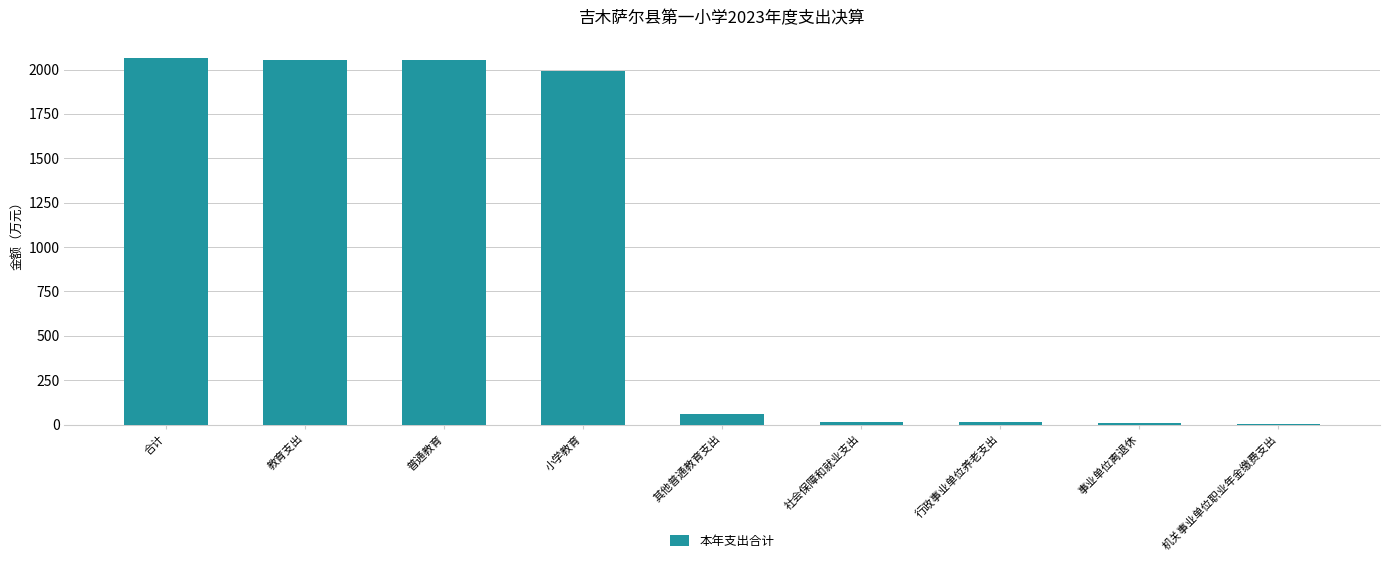

What is the sum of the values at 事业单位离退休 and 普通教育?

2059.7